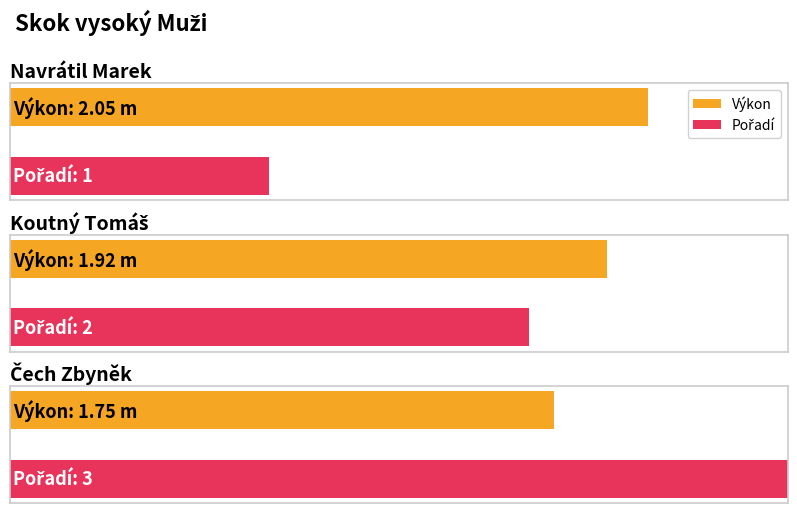

Which has a higher value, Navrátil Marek or Koutný Tomáš?

Navrátil Marek